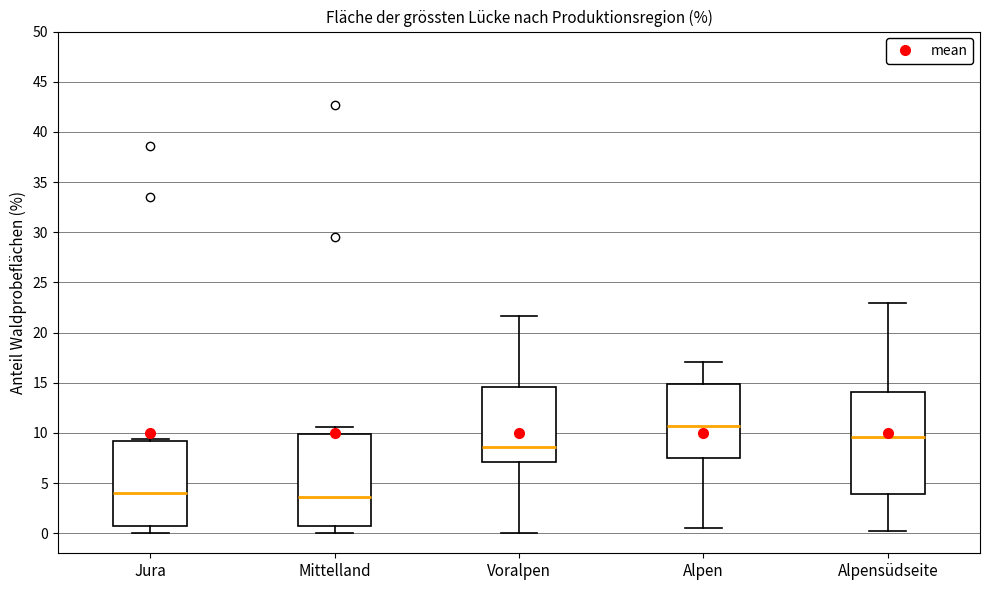

Where does the lower whisker of the box for Alpen end on the y-axis? The values are not printed on the chart, so give them approximately, as read against the axis.

0.5